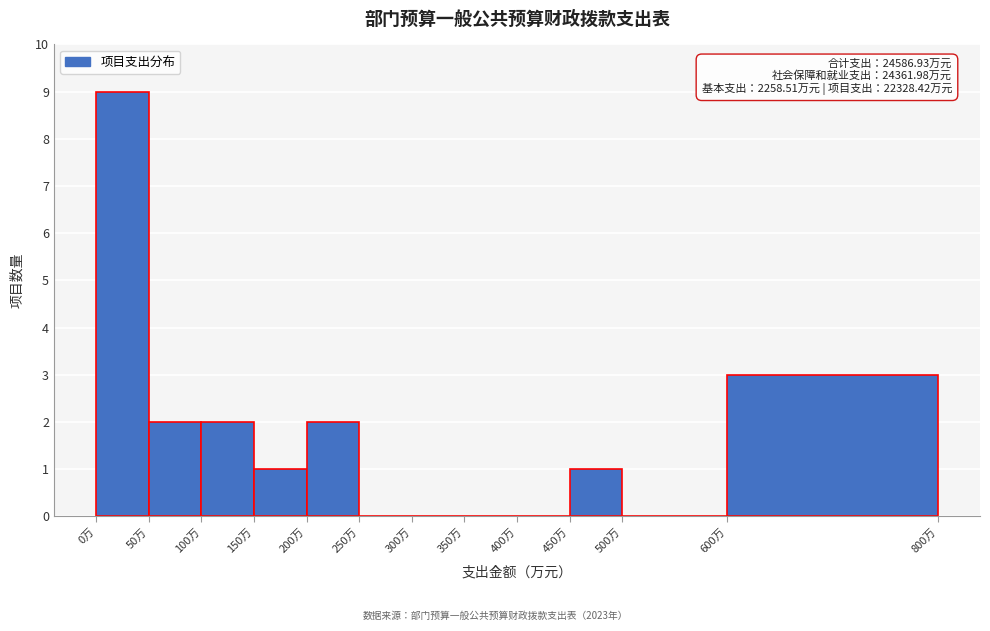

Over which range of the x-axis is the bar tallest?

0 to 50